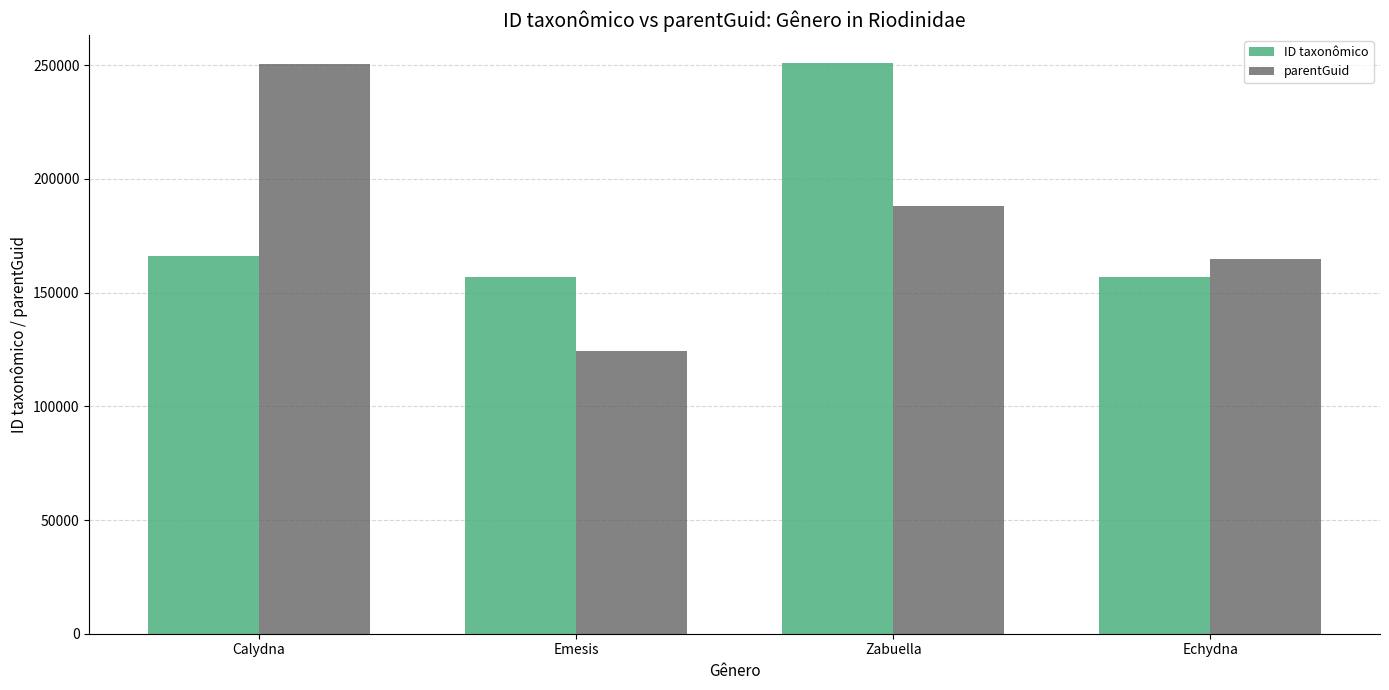

Rank the series at Zabuella from lowest to highest value.

parentGuid, ID taxonômico